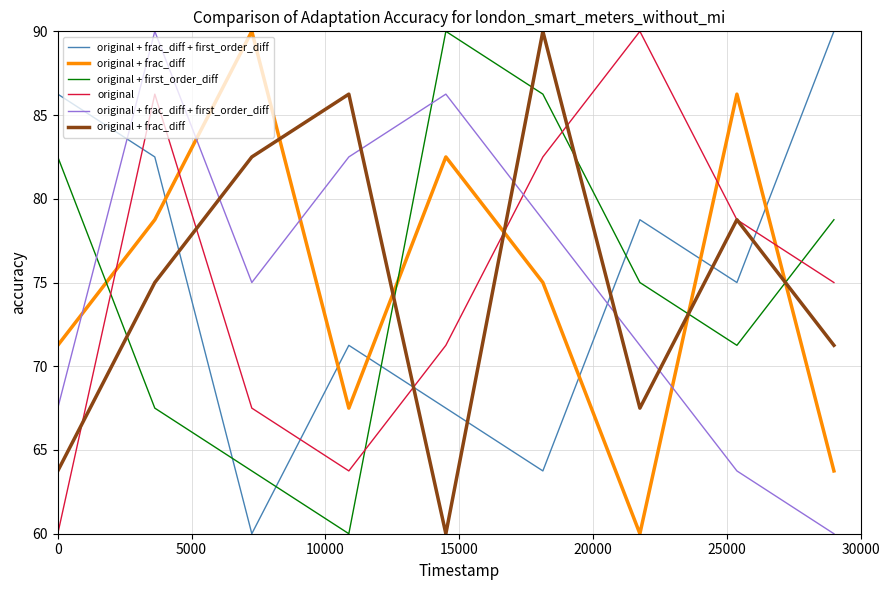

What is the minimum value for original?

60.0